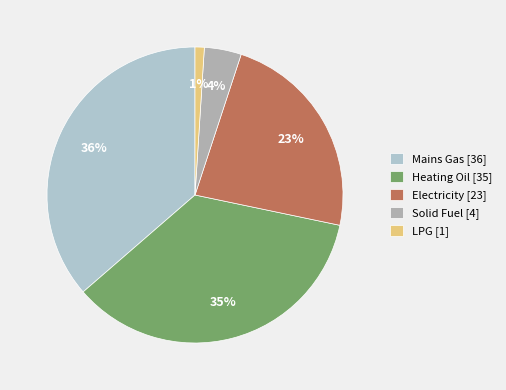

True or false: Heating Oil accounts for 29% of the total.

False